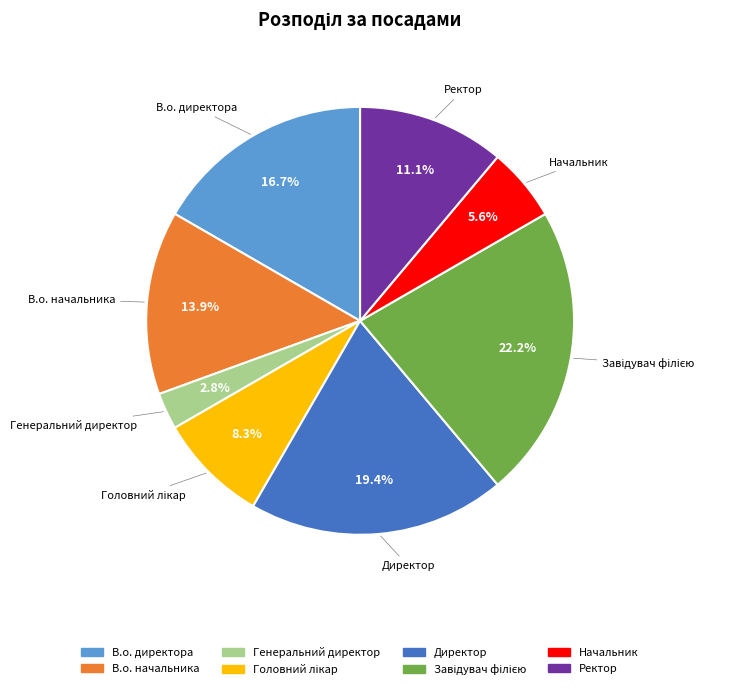

Which has a higher value, Директор or В.о. директора?

Директор